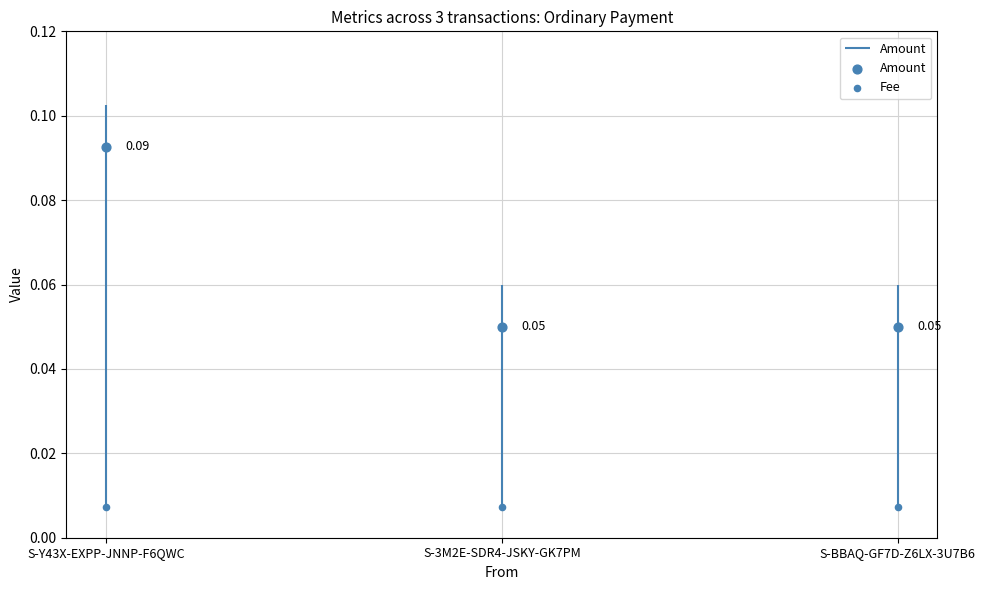

Which series has the largest Y range (max minus min)?

Amount